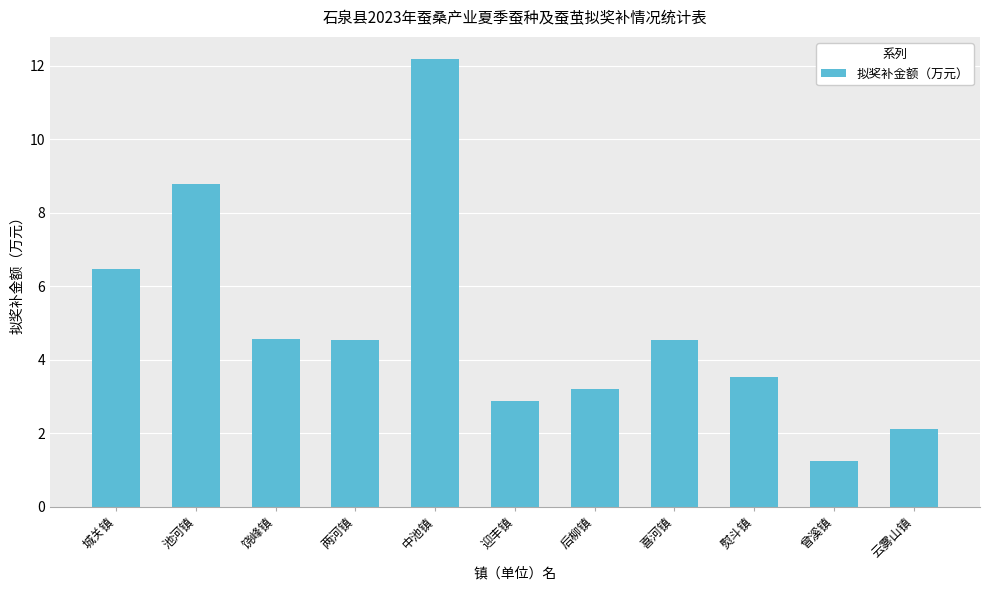

What is the maximum value shown in the chart?

12.2